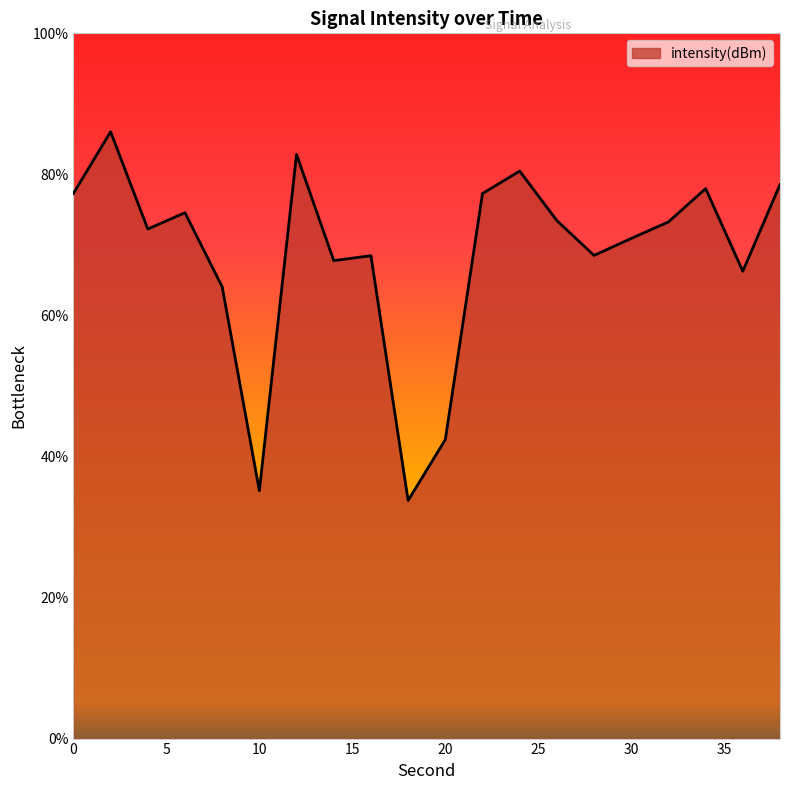

What is the difference between the maximum and minimum values?

52.3